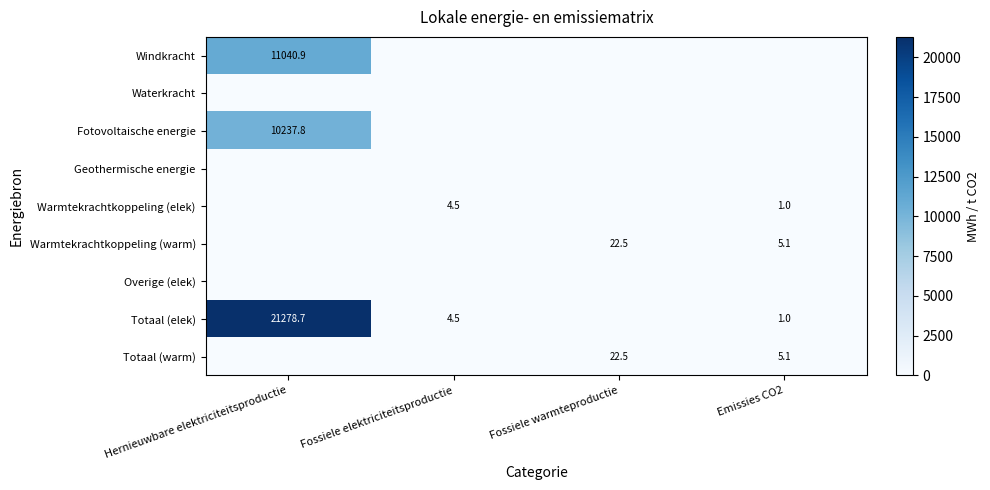

Is it true that Totaal (elek) equals 1.0 at Emissies CO2?

True